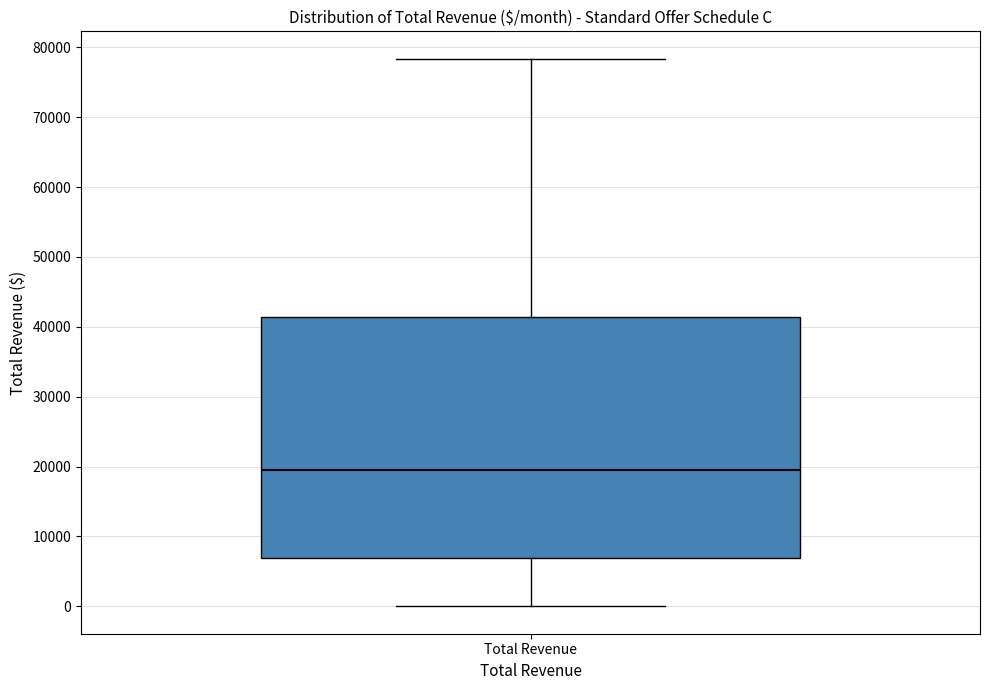

Transcribe this box plot: give where the median line is, the range the box spans, and where the two whiskers end, as read against the y-axis. The values are not printed on the chart, so give them approximately, as read against the axis.

median 20000, box 7000 to 41000, whiskers 0 to 78000